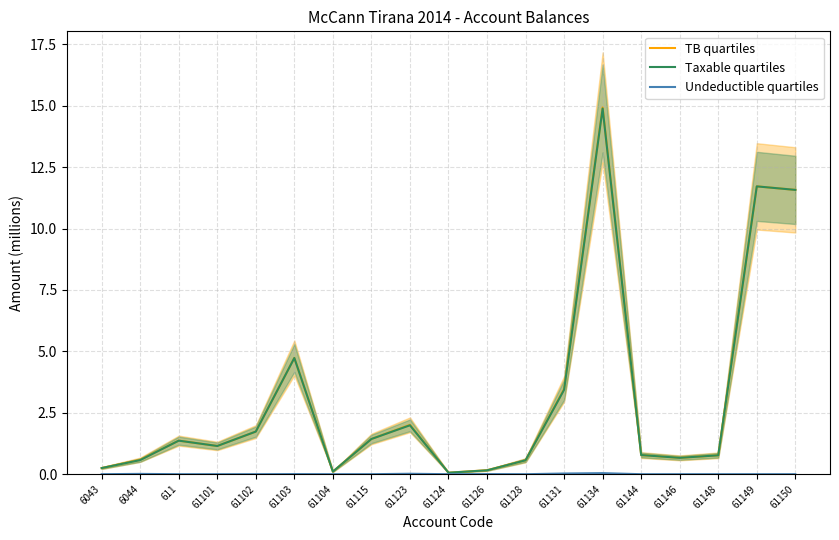

How many interior local peaks does the TB quartiles series have?

5